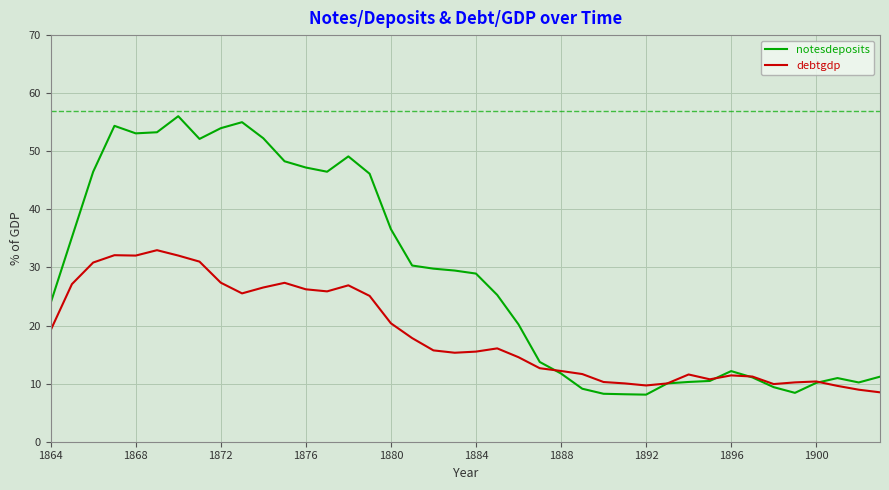

List the series in order of their peak value, lowest first.

debtgdp, notesdeposits